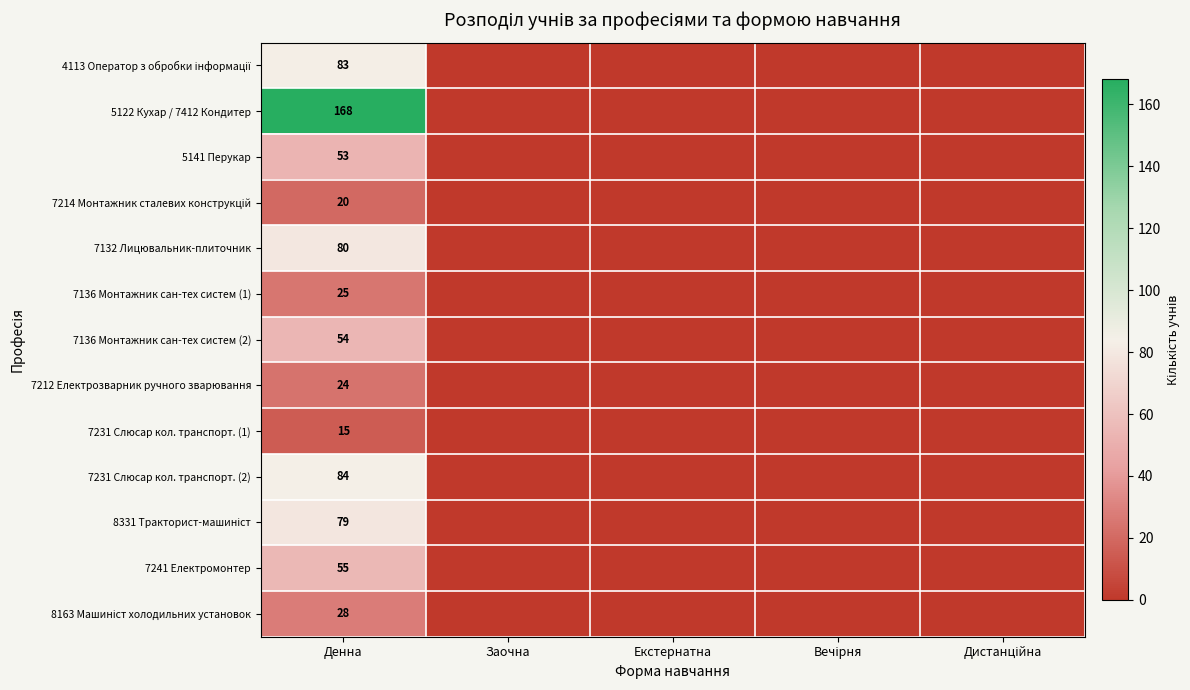

True or false: 7136 Монтажник сан-тех систем (2) has a value of 12 at Денна.

False